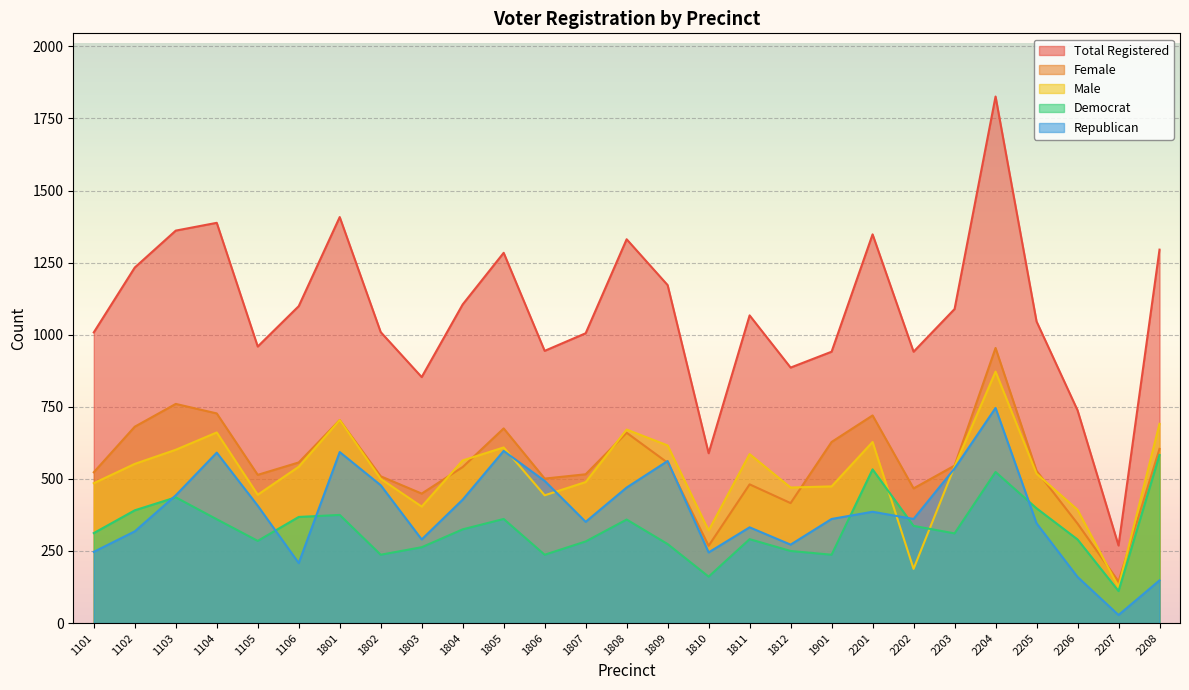

The male series shows 616 at 1809. True or false?

True